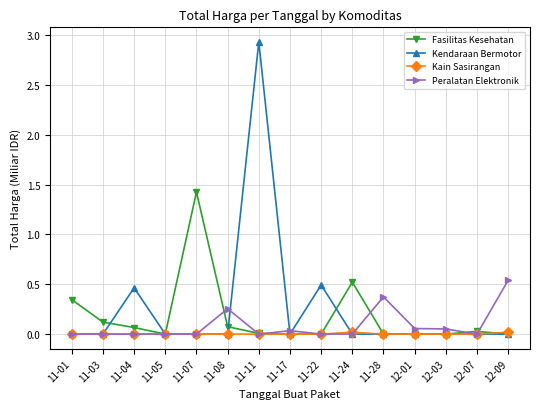

What is the greatest value displayed?

2.9